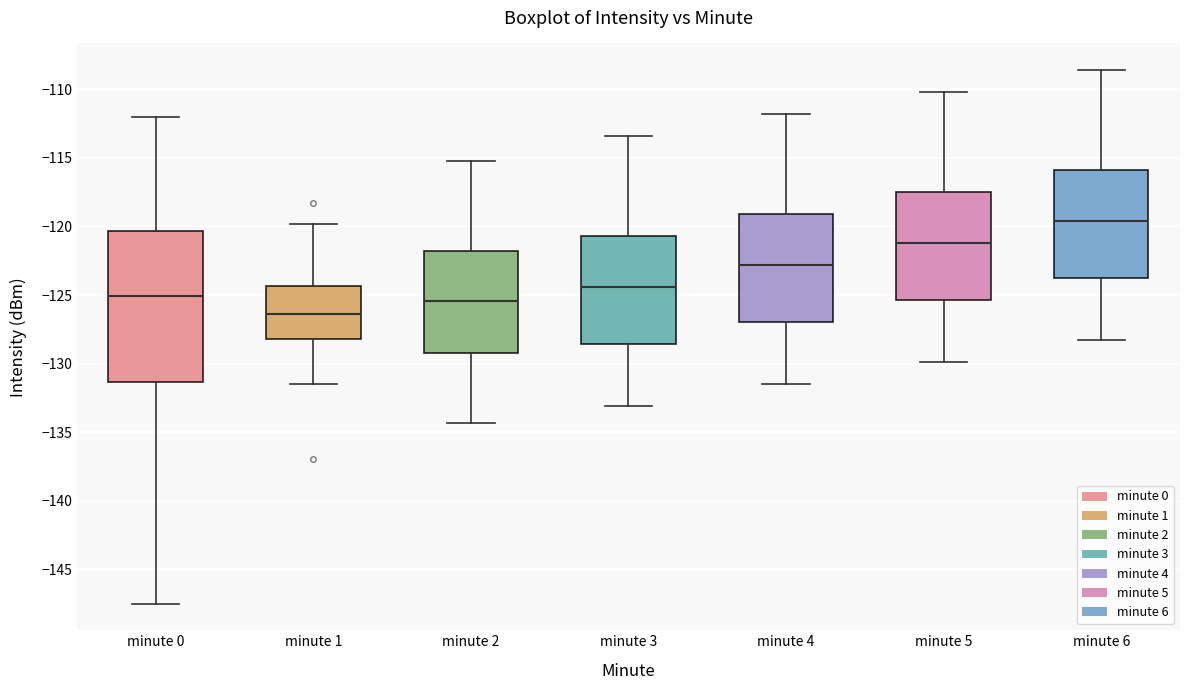

Reading left to right, transcribe this box plot: for each box, give where its median line is, the range the box spans, and where its two whiskers end, as read against the y-axis. The values are not printed on the chart, so give them approximately, as read against the axis.

minute 0: median -125.0, box -131.5 to -120.5, whiskers -147.5 to -112.0
minute 1: median -126.5, box -128.0 to -124.5, whiskers -131.5 to -120.0
minute 2: median -125.5, box -129.0 to -122.0, whiskers -134.5 to -115.0
minute 3: median -124.5, box -128.5 to -120.5, whiskers -133.0 to -113.5
minute 4: median -123.0, box -127.0 to -119.0, whiskers -131.5 to -112.0
minute 5: median -121.0, box -125.5 to -117.5, whiskers -130.0 to -110.0
minute 6: median -119.5, box -124.0 to -116.0, whiskers -128.5 to -108.5